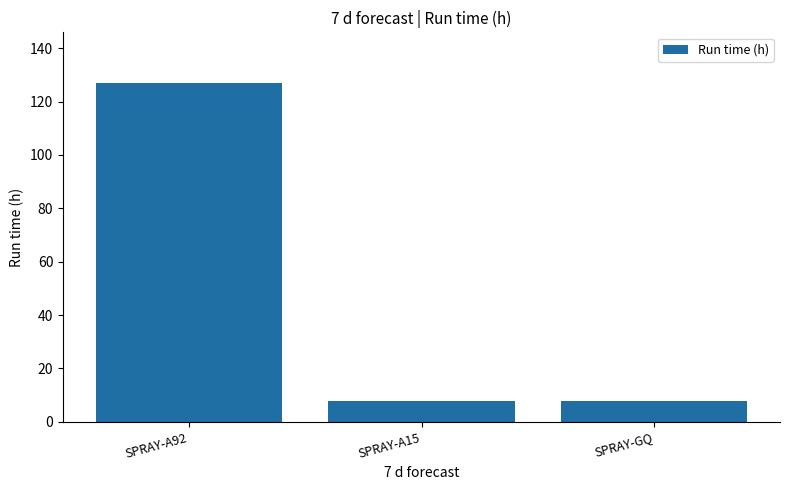

The chart shows a value of 181.9 at SPRAY-A92. True or false?

False